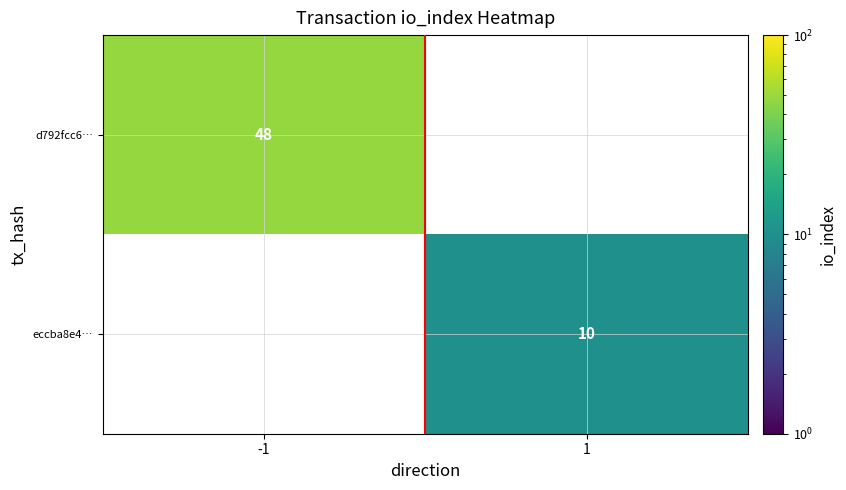

What is the maximum value shown in the chart?

48.0